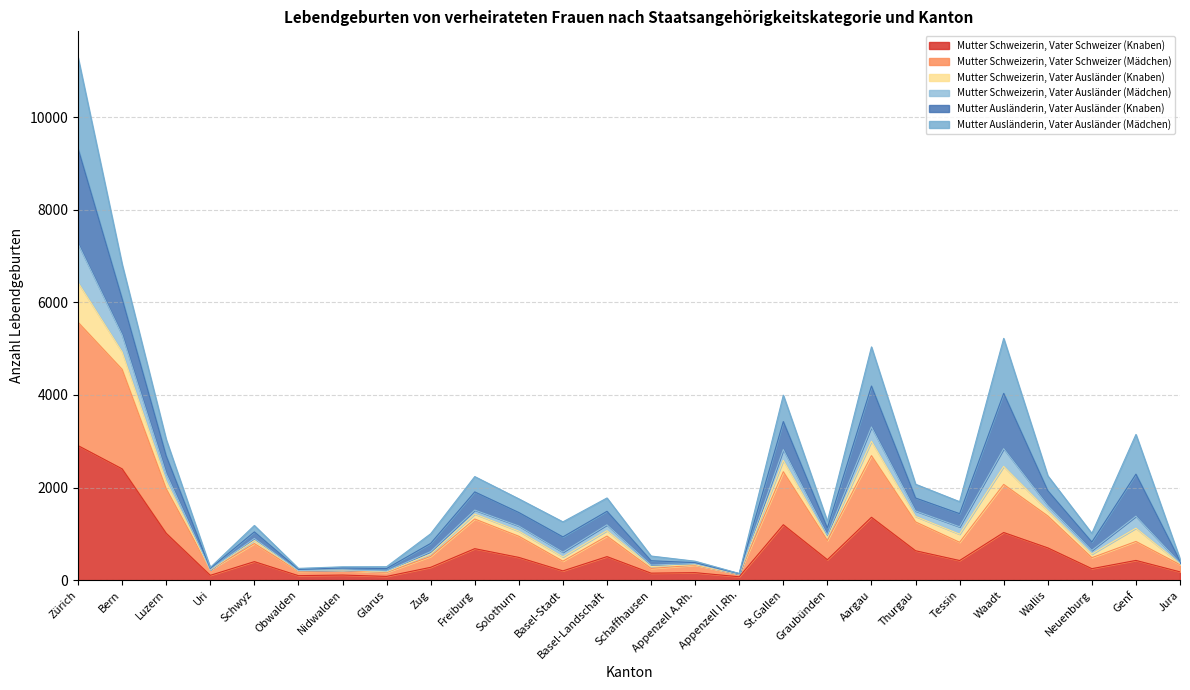

What is the highest value of the Mutter Schweizerin, Vater Schweizer (Knaben) series?

2905